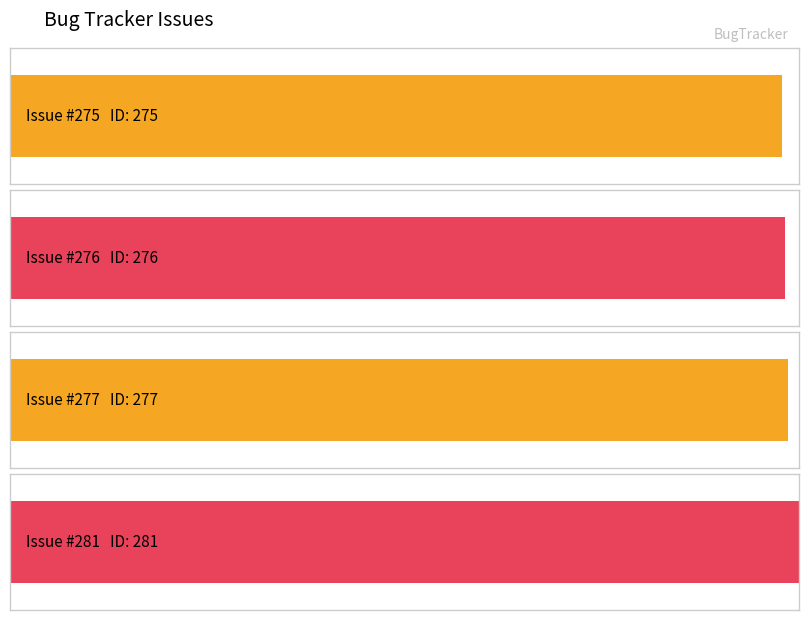

What is the average value?

277